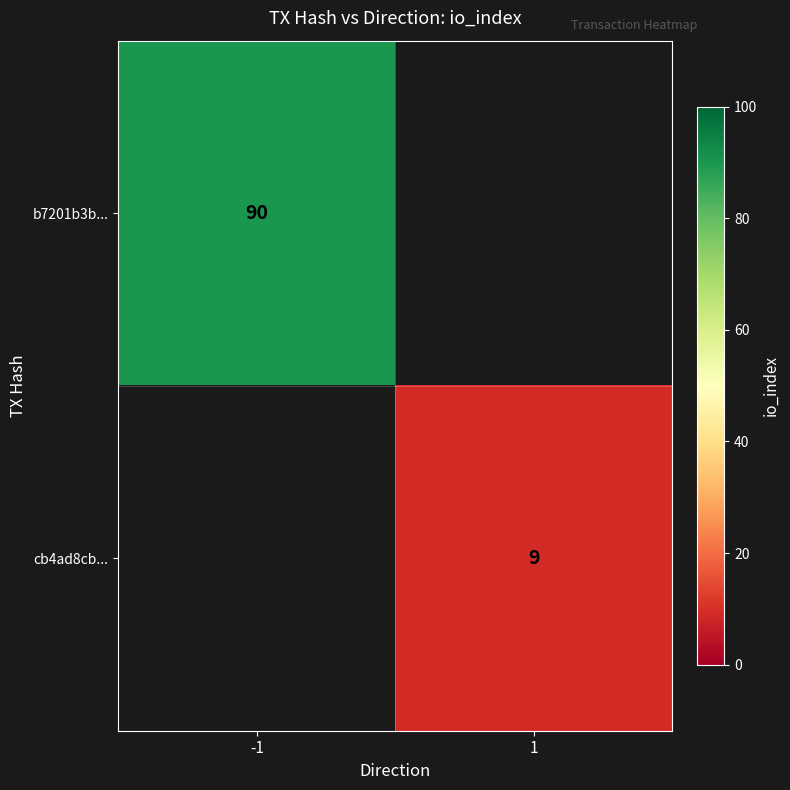

True or false: cb4ad8cb... has a value of 9 at 1.

True